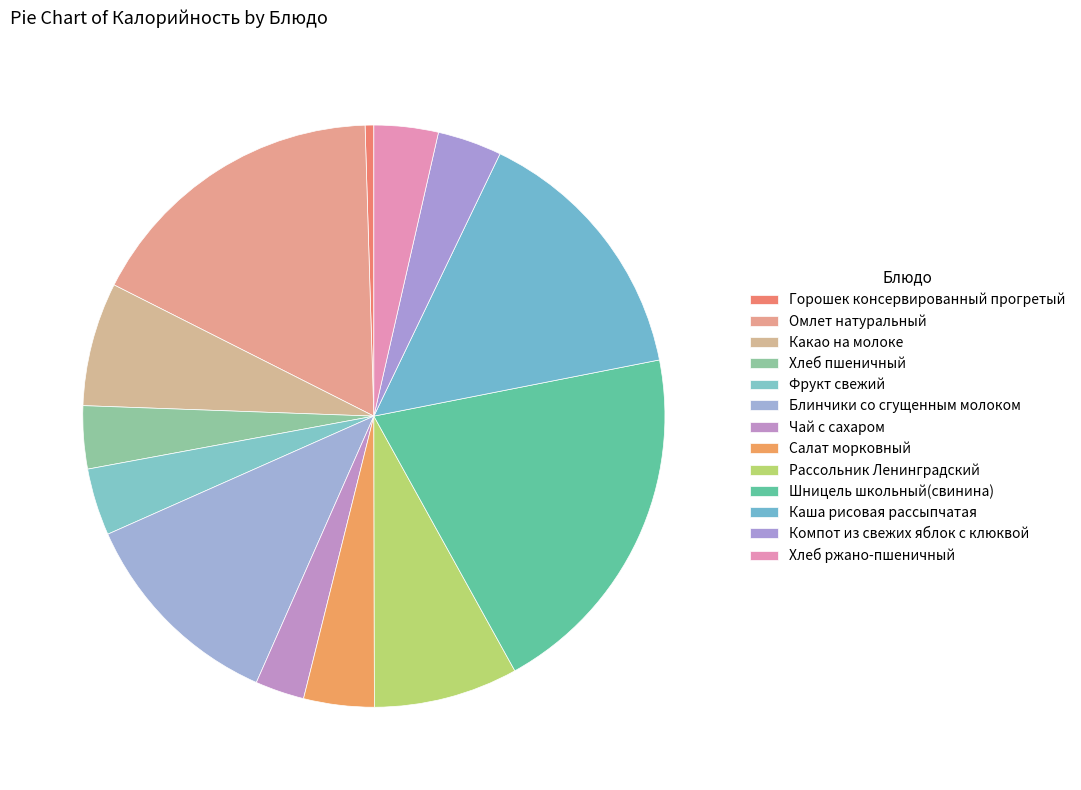

Count the number of slices in the pie.

13